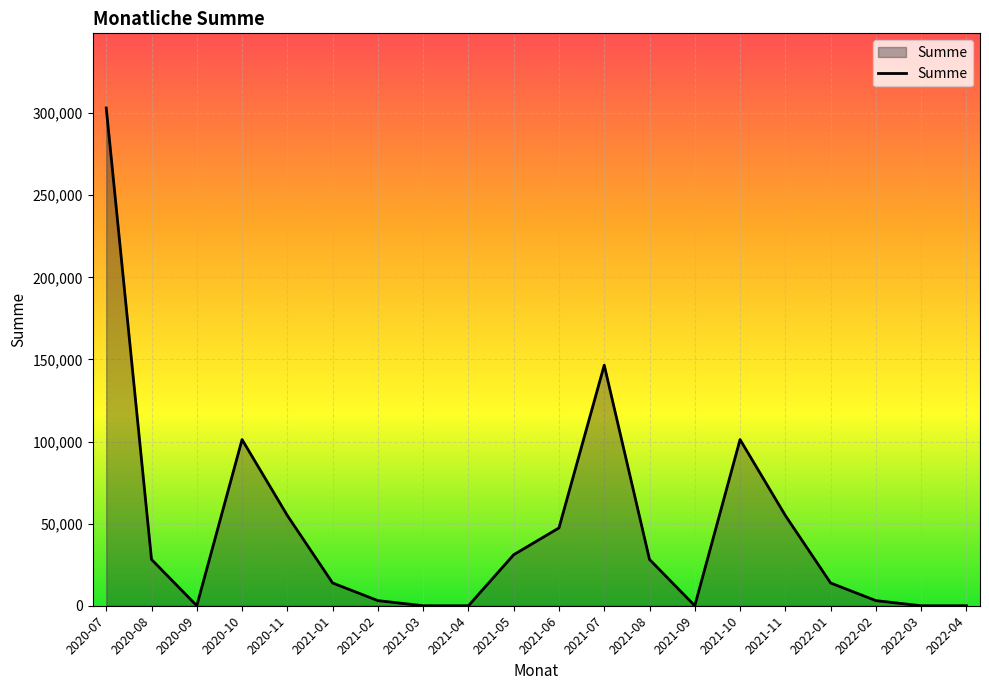

What position from the right is 2020-11?

16